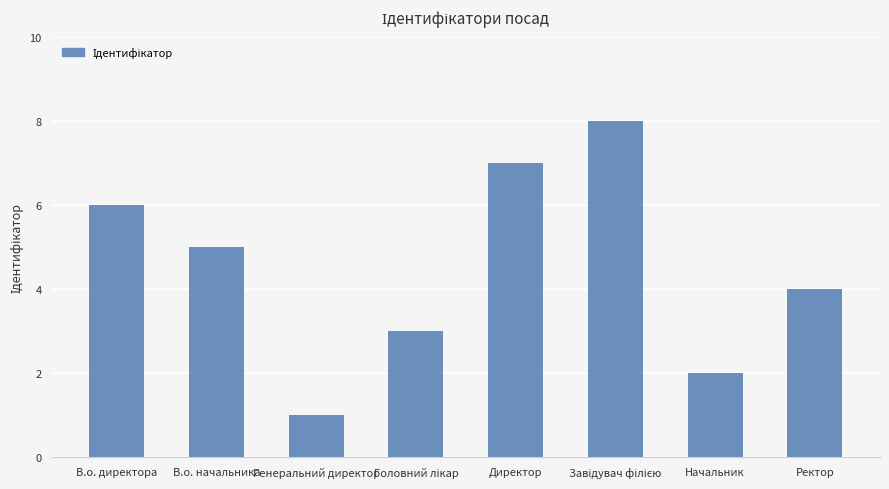

What is the sum of all values?

36